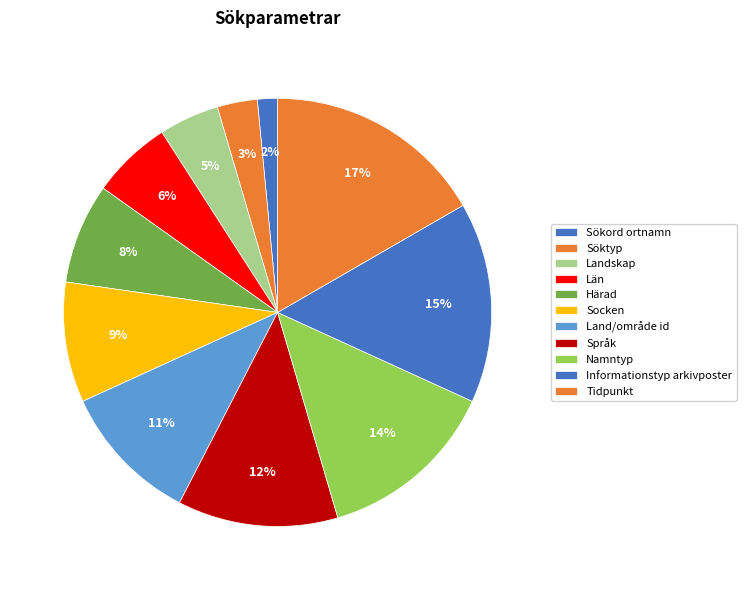

What percentage is NOT represented by Namntyp?

86.4%